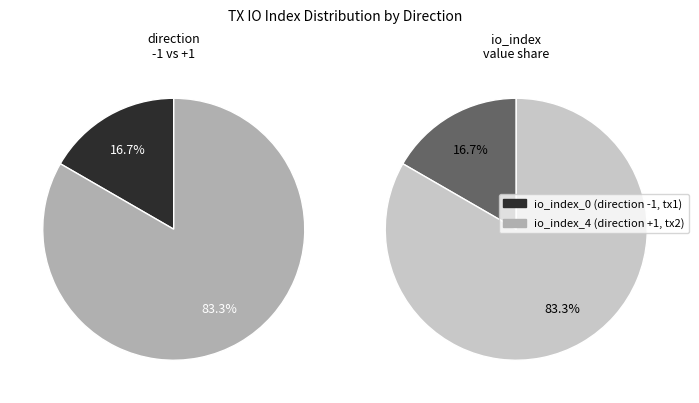

Do io_index_4 and io_index_0 together represent more than half of the pie?

Yes